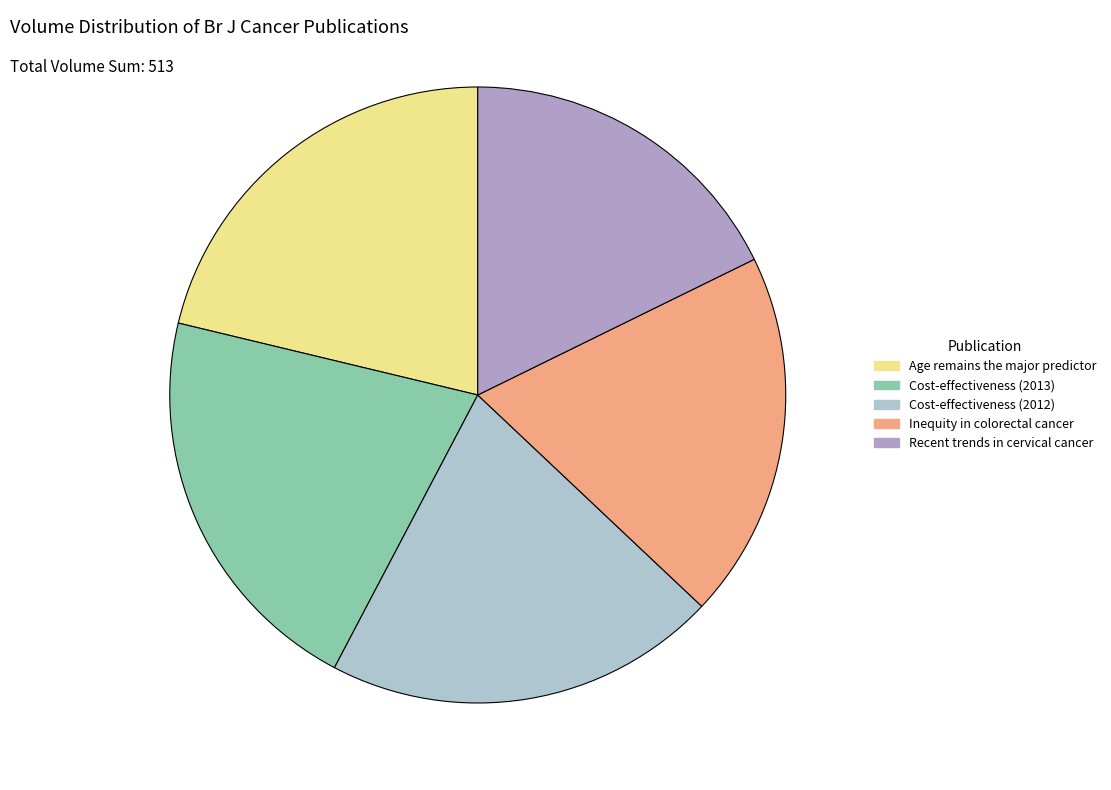

Do Recent trends in cervical cancer and Cost-effectiveness (2013) together represent more than half of the pie?

No